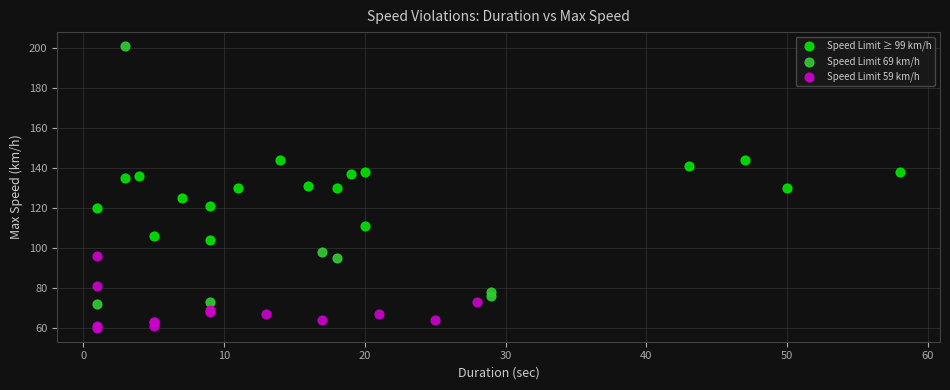

Which series has the largest Y range (max minus min)?

Speed Limit 69 km/h